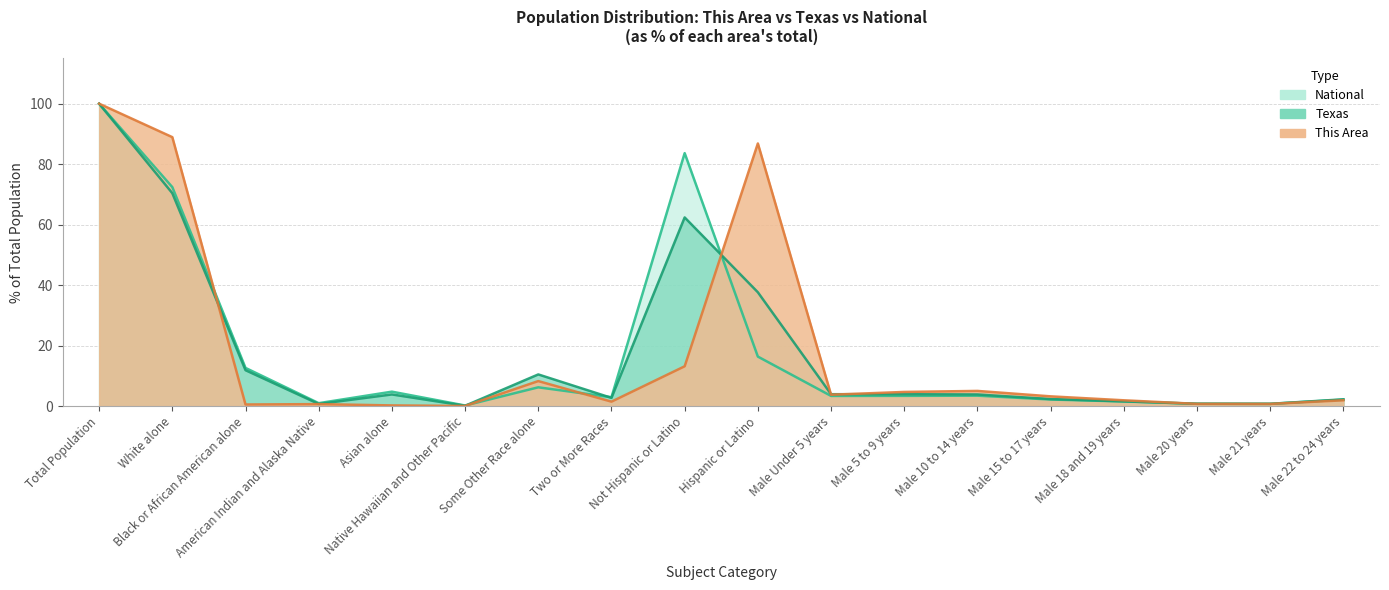

The value of This Area at Male Under 5 years is 5.8. True or false?

False